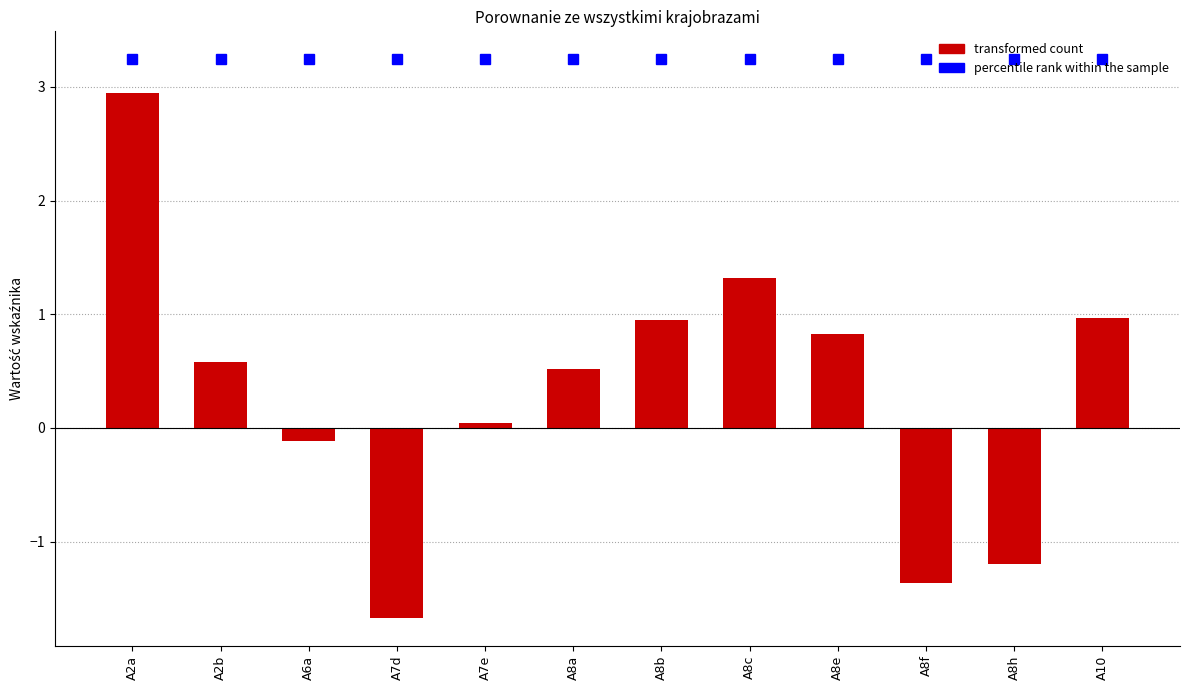

Does the chart contain any negative values?

Yes